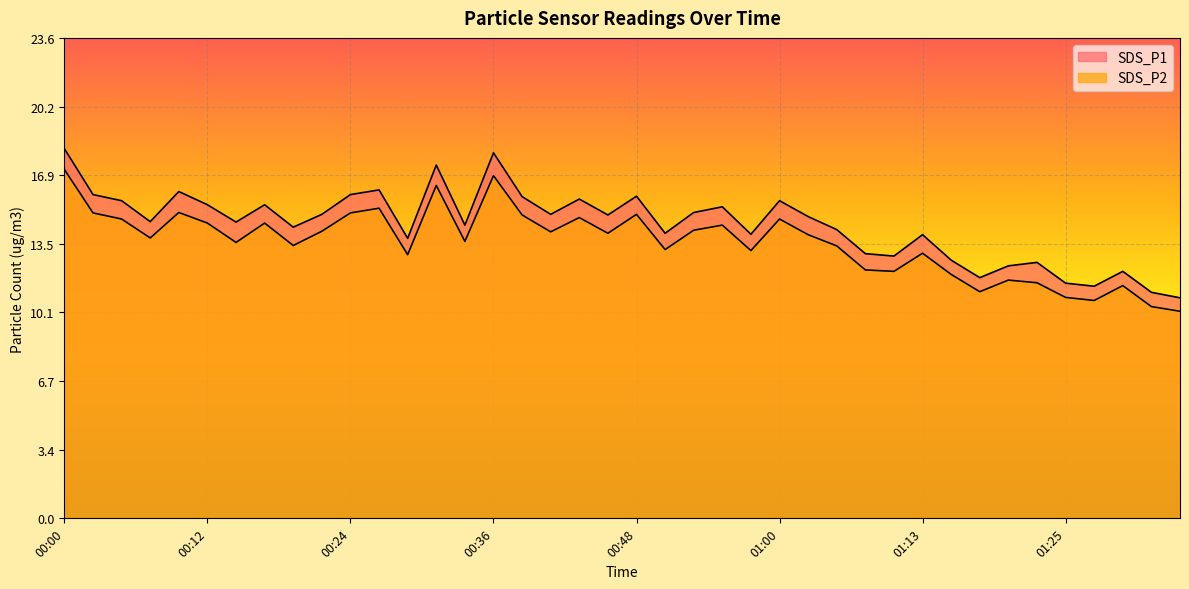

What are all the series names shown in the legend?

SDS_P1, SDS_P2